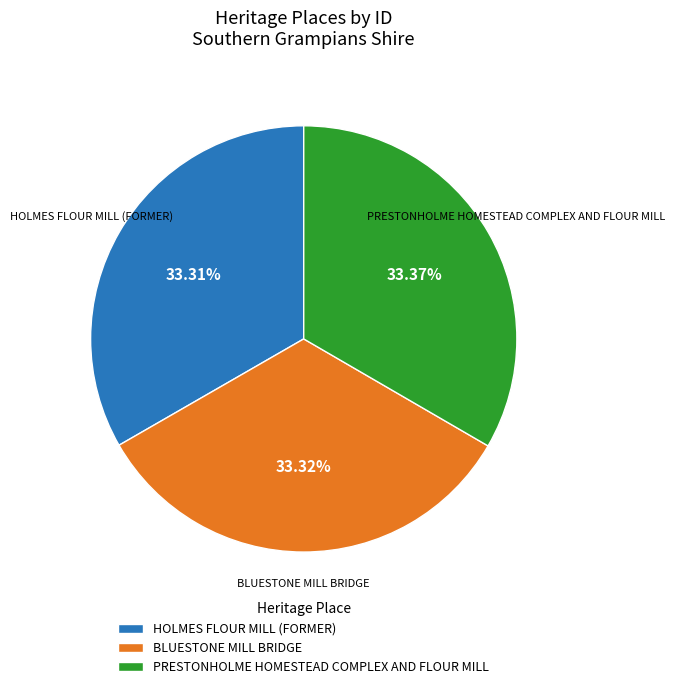

To the nearest percent, what percentage of the pie is PRESTONHOLME HOMESTEAD COMPLEX AND FLOUR MILL?

33%